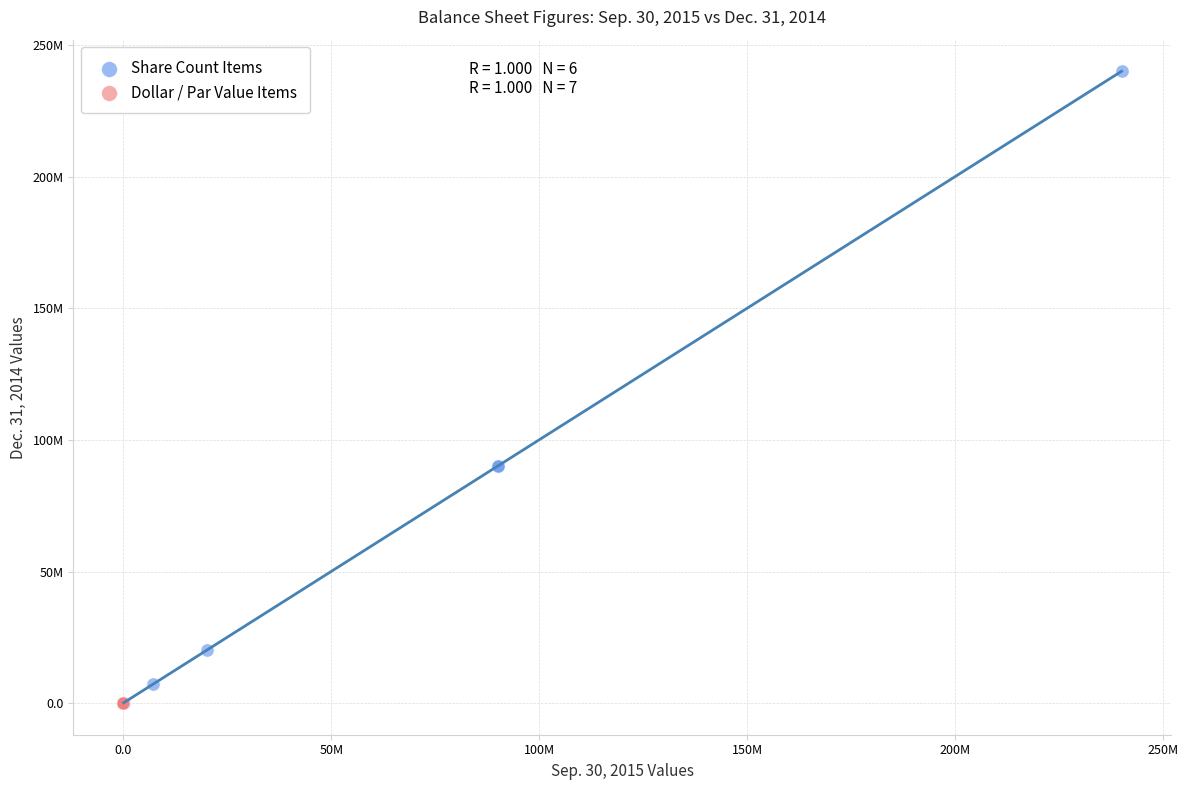

Which series reaches the maximum Y coordinate?

Share Count Items